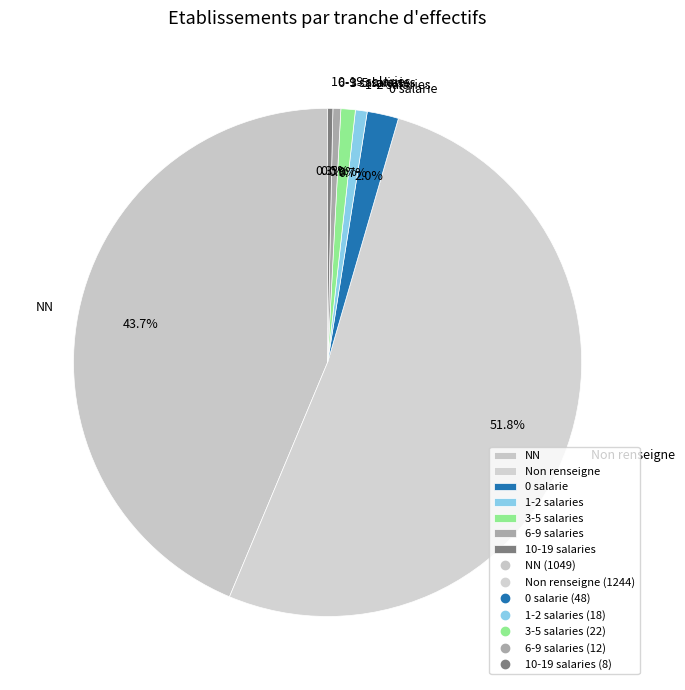

Which category accounts for the majority?

Non renseigne